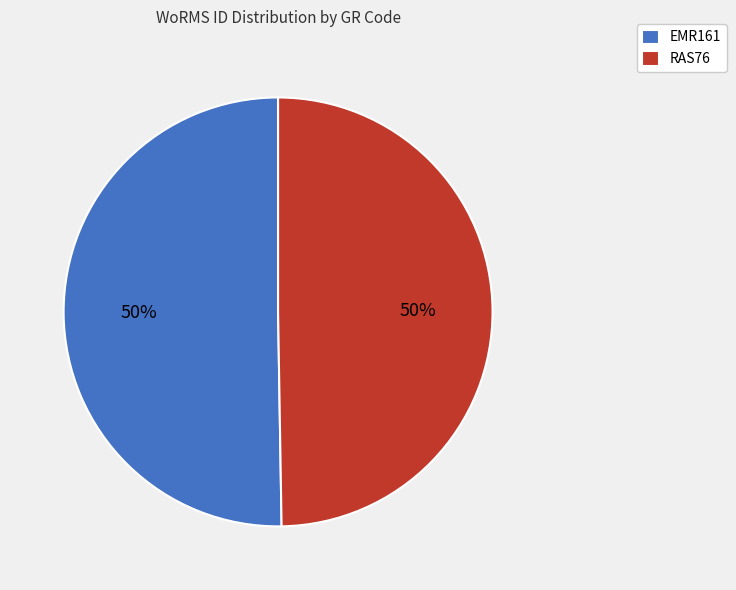

Count the number of slices in the pie.

2